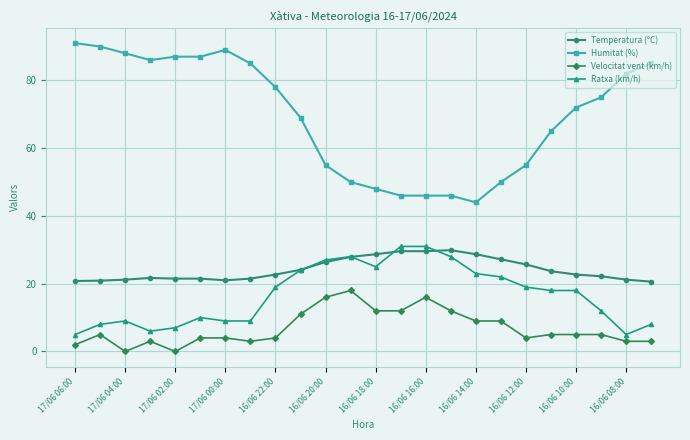

What is the value of the Ratxa (km/h) point at the 11th from the left?

27.0